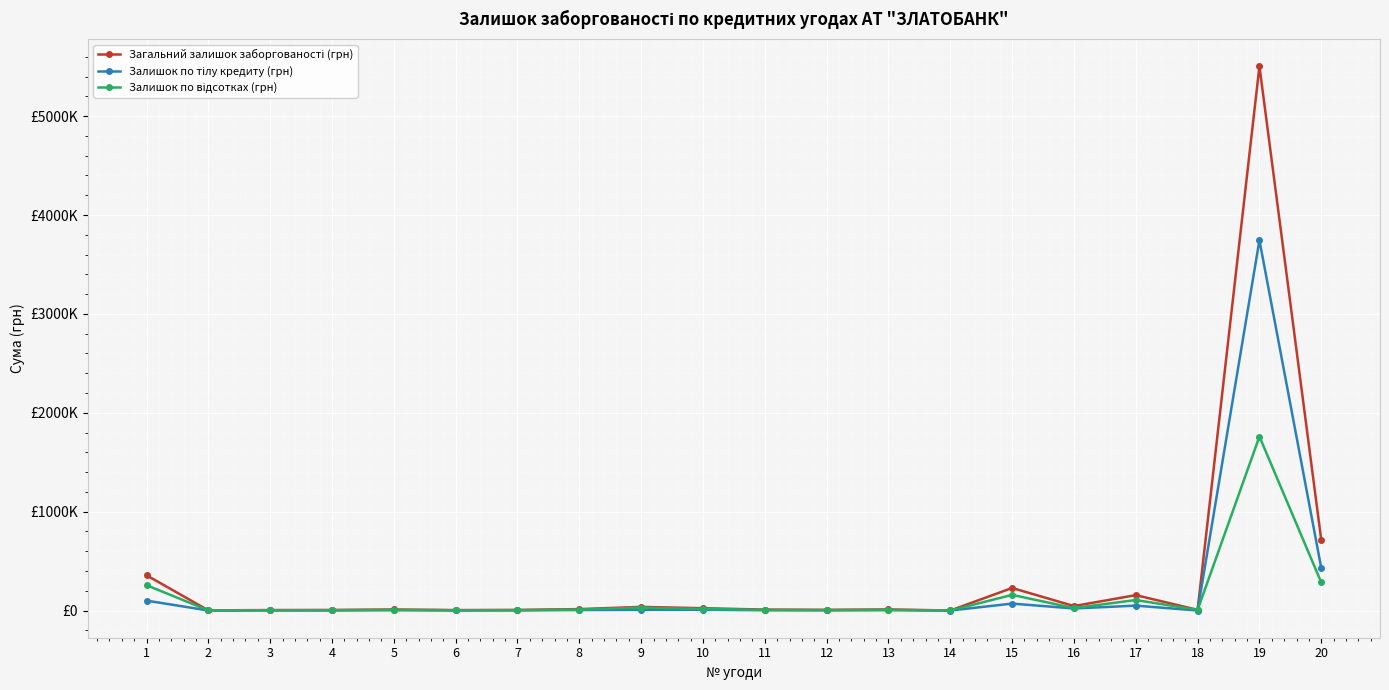

Is this an area chart (filled region under the line)?

No